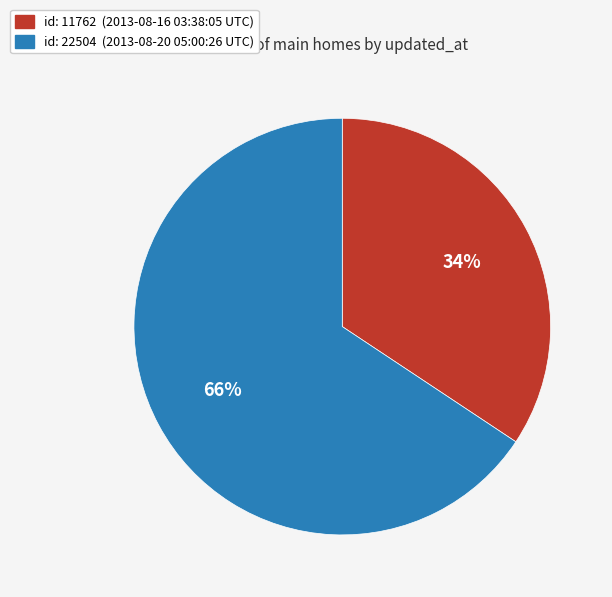

Is there any slice that represents more than half of the pie?

Yes